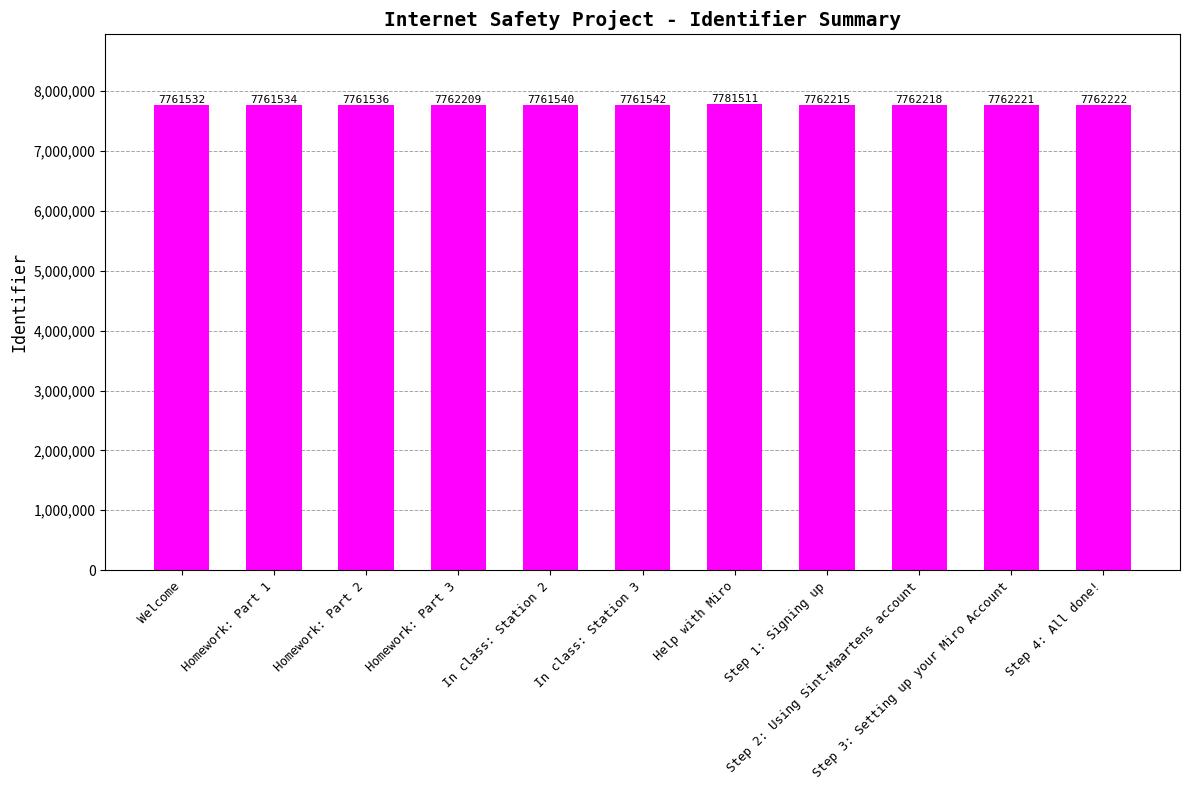

The chart shows a value of 2531131 at Step 2: Using Sint-Maartens account. True or false?

False